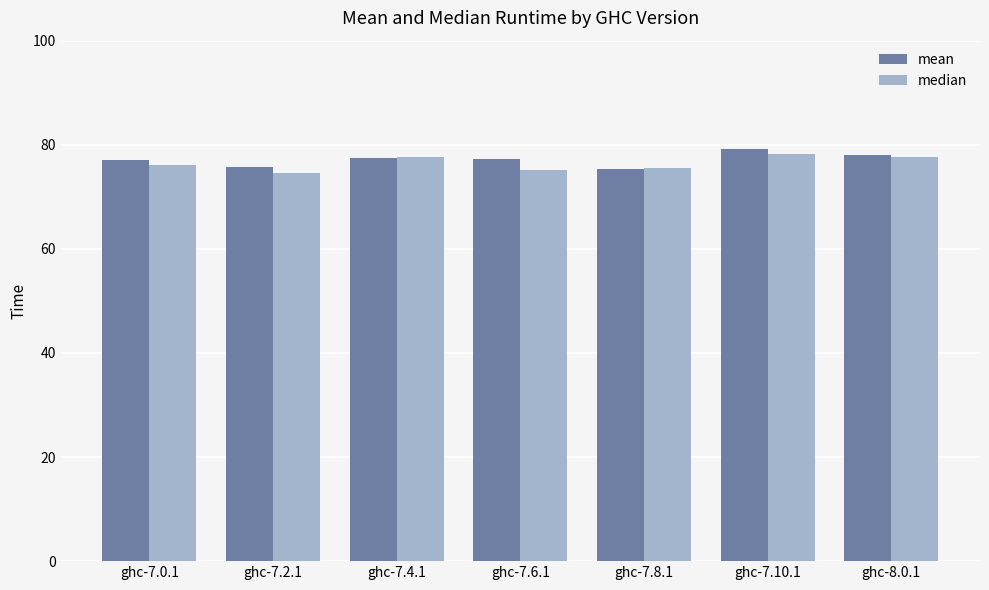

What is the total value across all series at ghc-7.2.1?

150.4